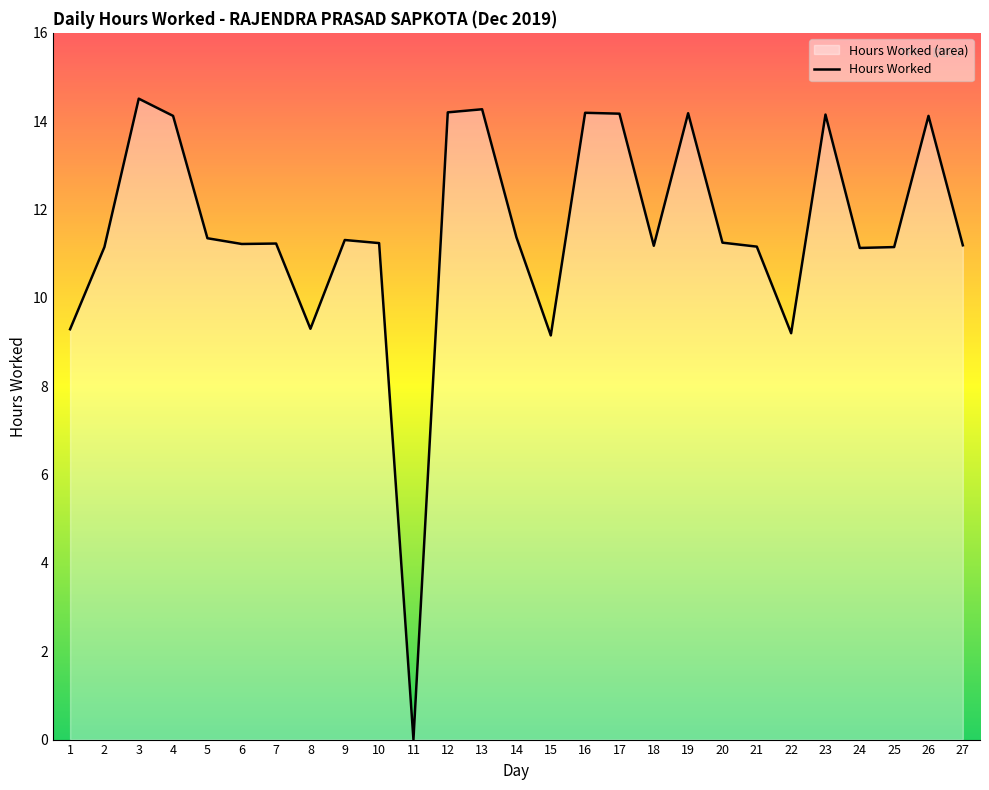

Read the value at 24.

11.1